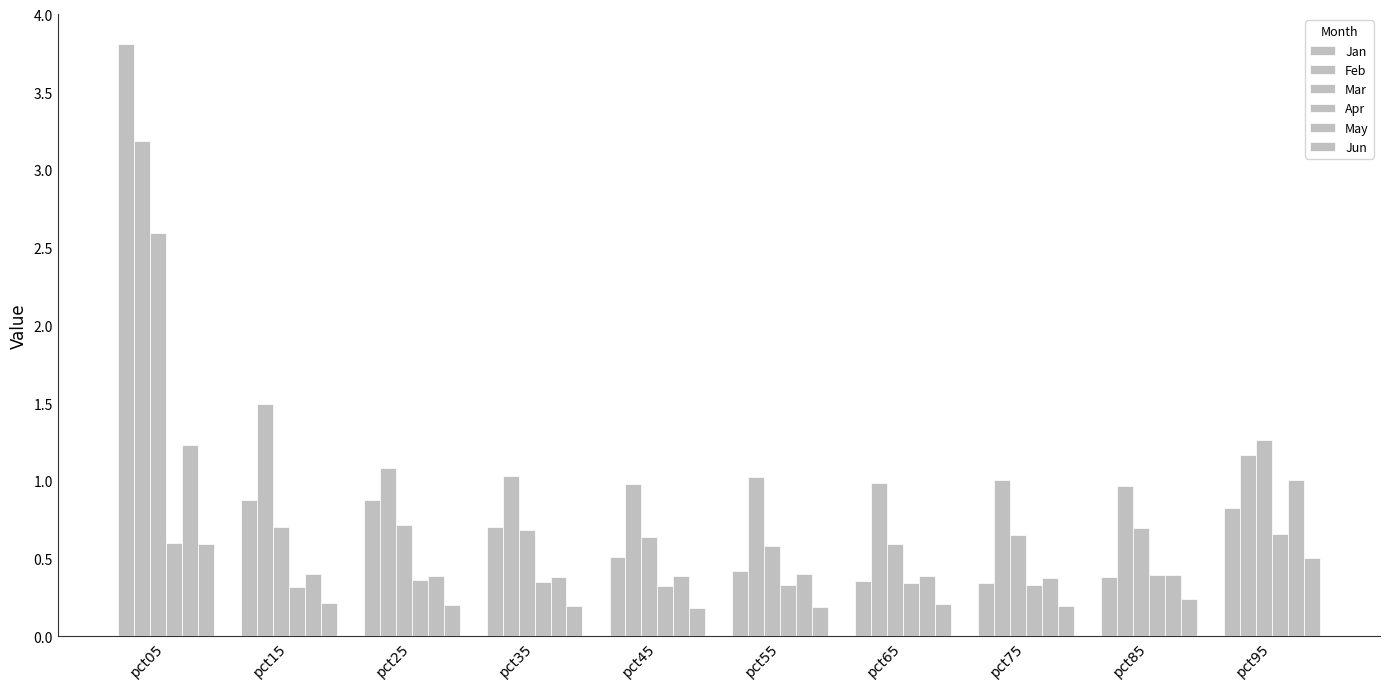

At which category is the sum across all series the highest?

pct05